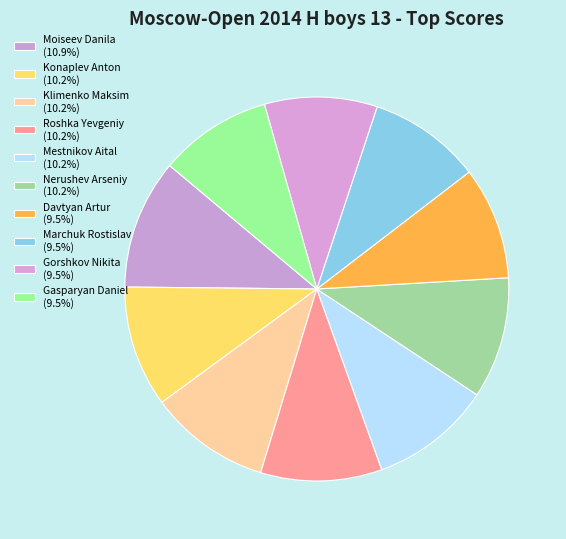

Which category has the biggest portion of the pie?

Moiseev Danila